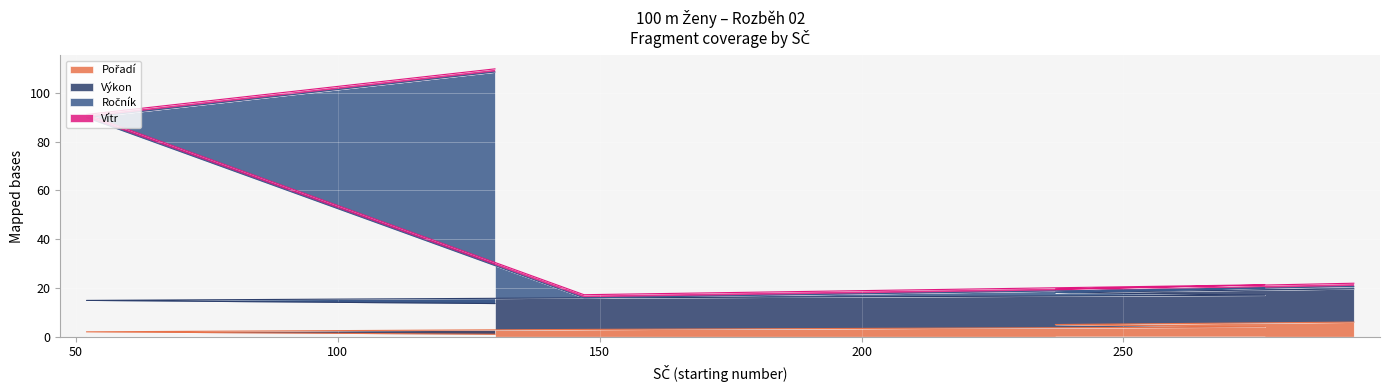

Does the chart display data point markers on the line(s)?

No